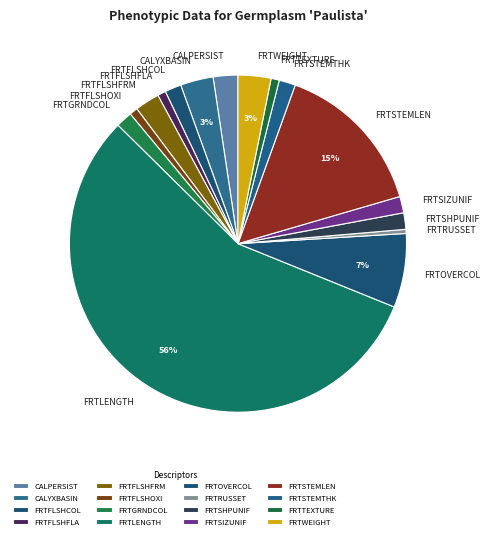

Is the sum of FRTLENGTH and FRTFLSHFLA greater than half?

Yes